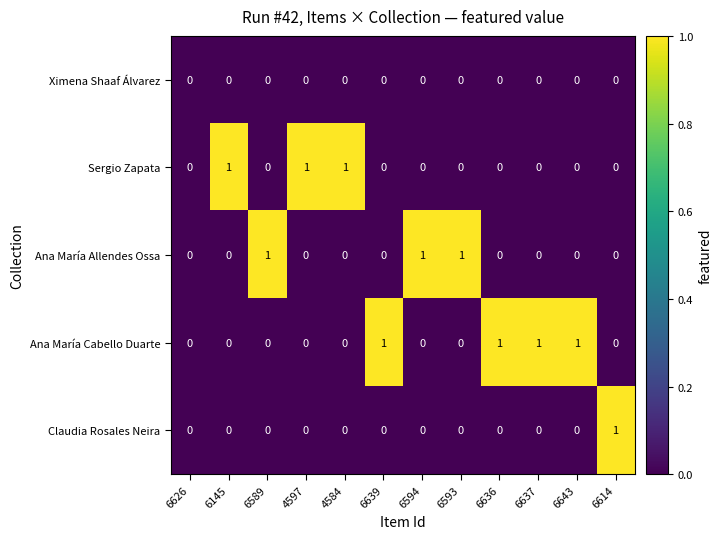

Which series has the largest total across all categories?

Ana María Cabello Duarte